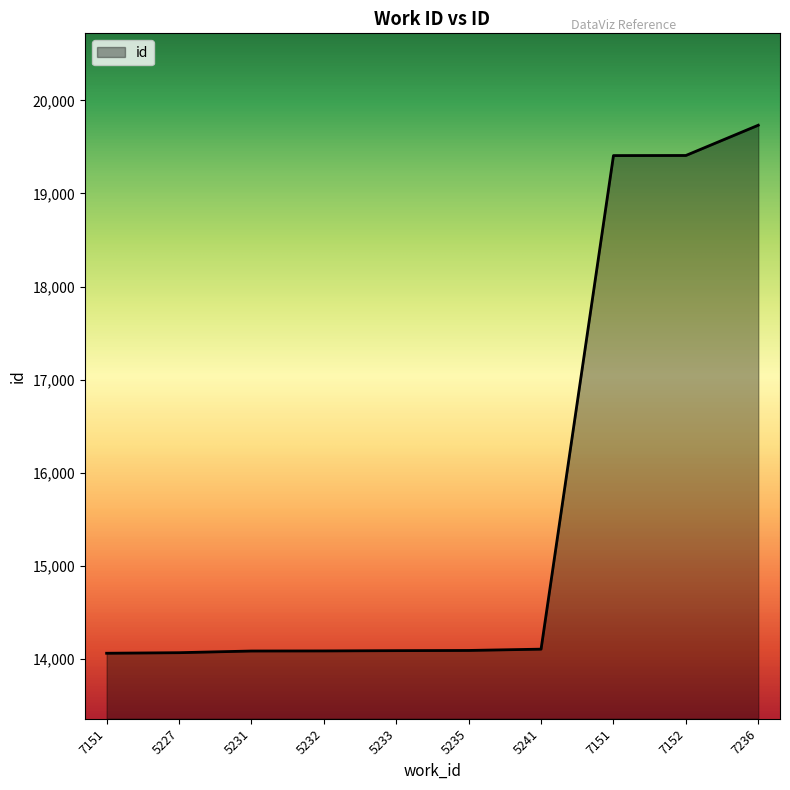

At which category does the chart reach its peak across all series?

7236